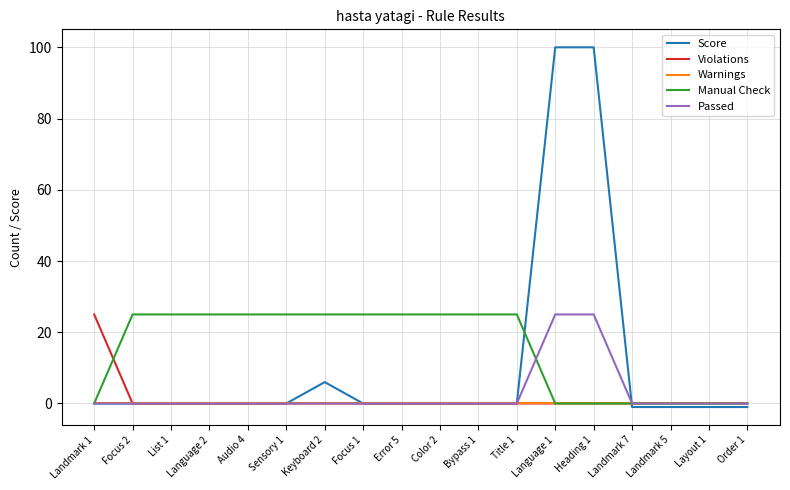

Reading left to right, transcribe all the data shown in this chart.

Score: 0	0	0	0	0	0	6	0	0	0	0	0	100	100	-1	-1	-1	-1
Violations: 25	0	0	0	0	0	0	0	0	0	0	0	0	0	0	0	0	0
Warnings: 0	0	0	0	0	0	0	0	0	0	0	0	0	0	0	0	0	0
Manual Check: 0	25	25	25	25	25	25	25	25	25	25	25	0	0	0	0	0	0
Passed: 0	0	0	0	0	0	0	0	0	0	0	0	25	25	0	0	0	0